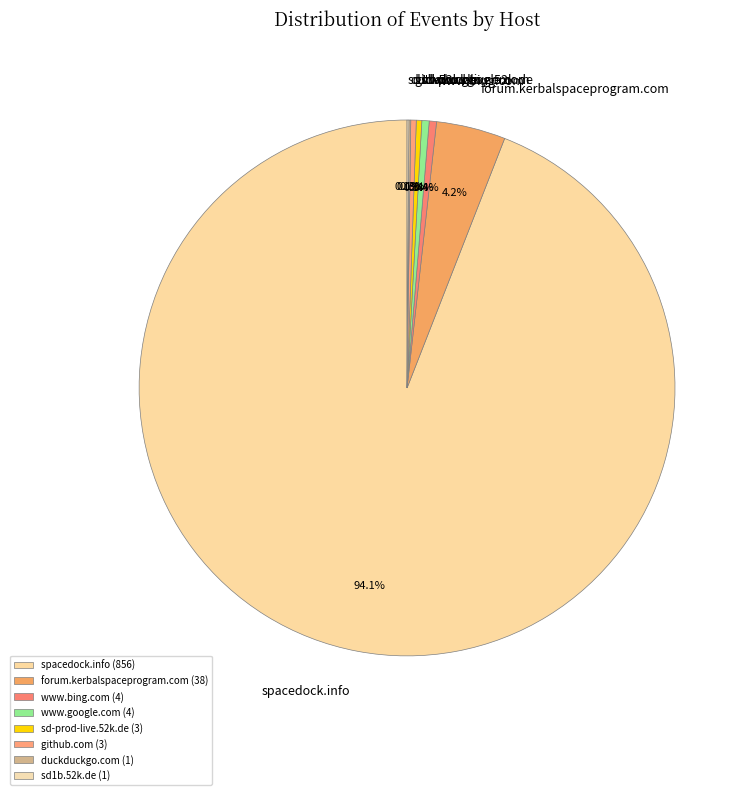

Between www.google.com and spacedock.info, which is larger?

spacedock.info